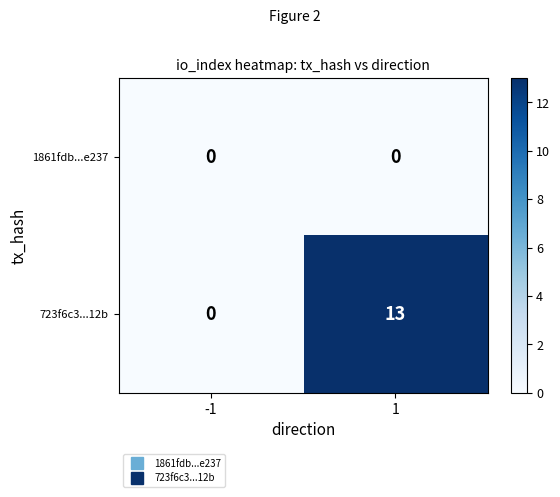

What is the difference between the 723f6c3...12b values at -1 and 1?

13